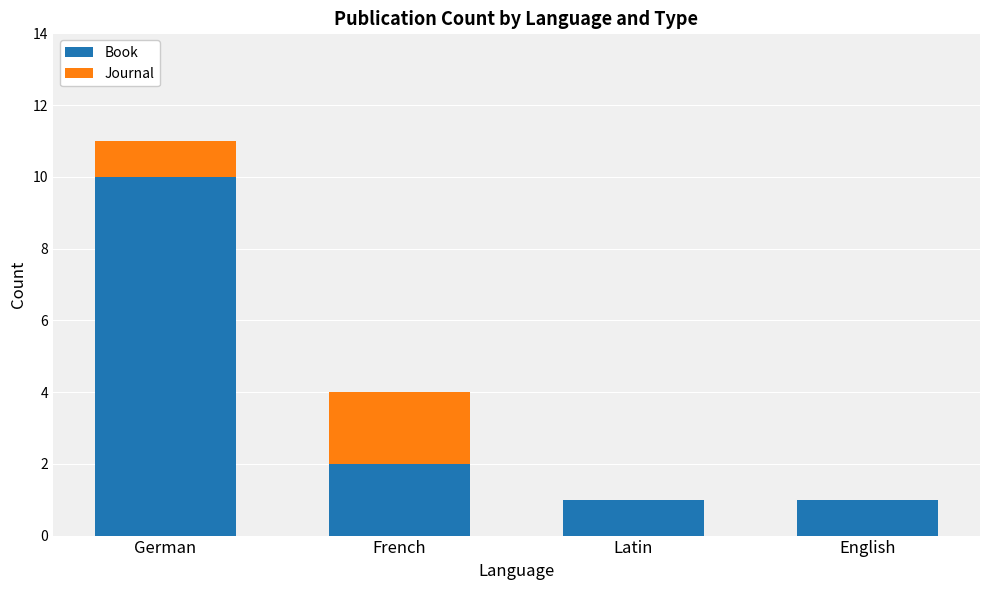

Reading left to right, what are the values for Book?

German=10	French=2	Latin=1	English=1